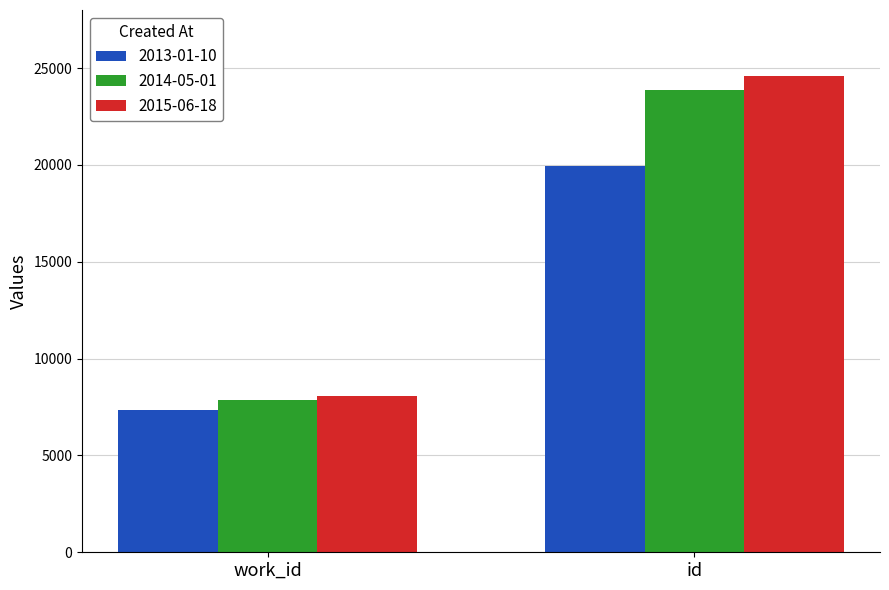

At how many categories does at least one series exceed 8809?

1